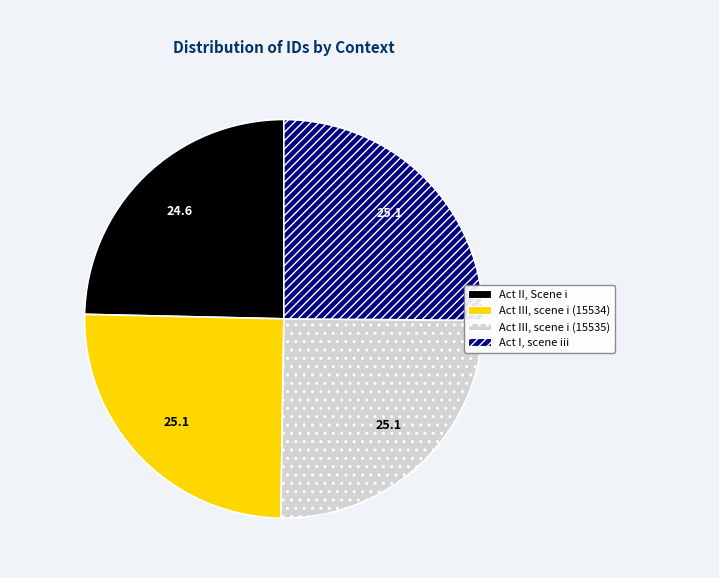

Do Act I, scene iii and Act II, Scene i together represent more than half of the pie?

No